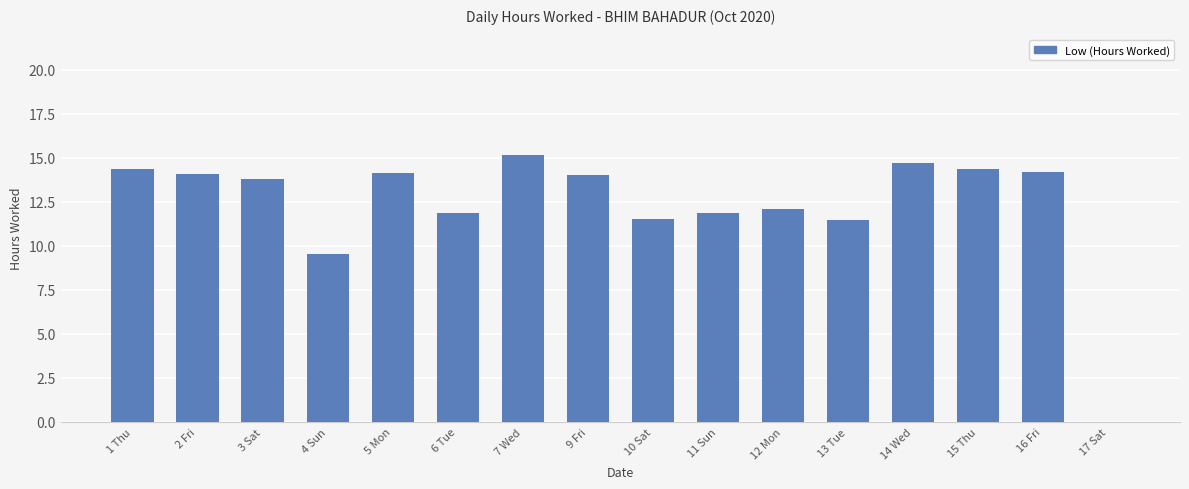

The value at 16 Fri is 14.2. True or false?

True